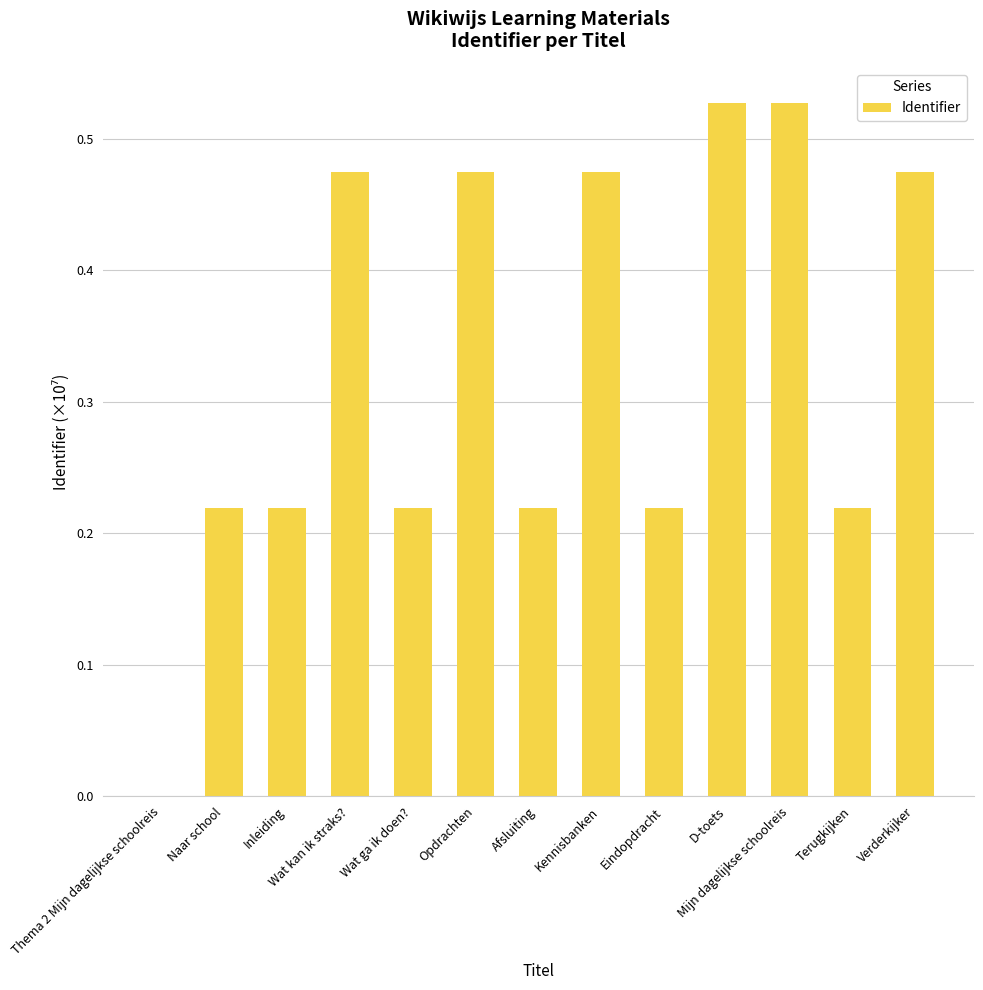

Is it true that the value at D-toets is 0.3?

False